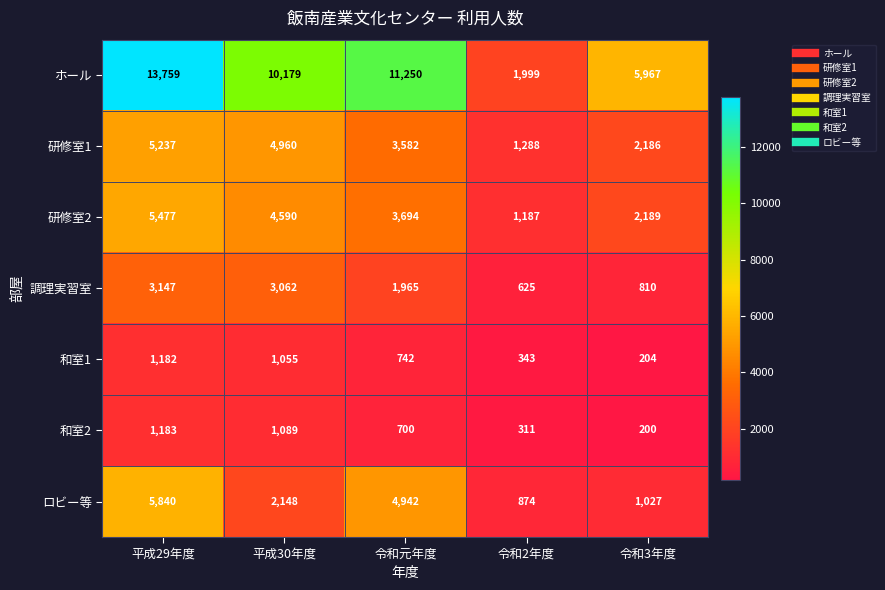

At how many categories does at least one series exceed 12726?

1